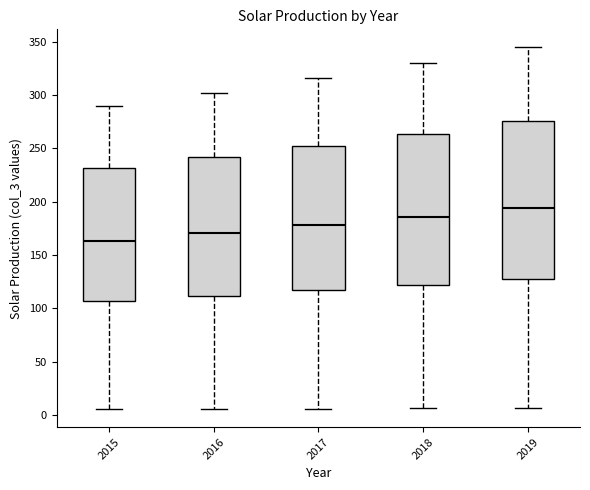

Which box's median line is the highest?

2019